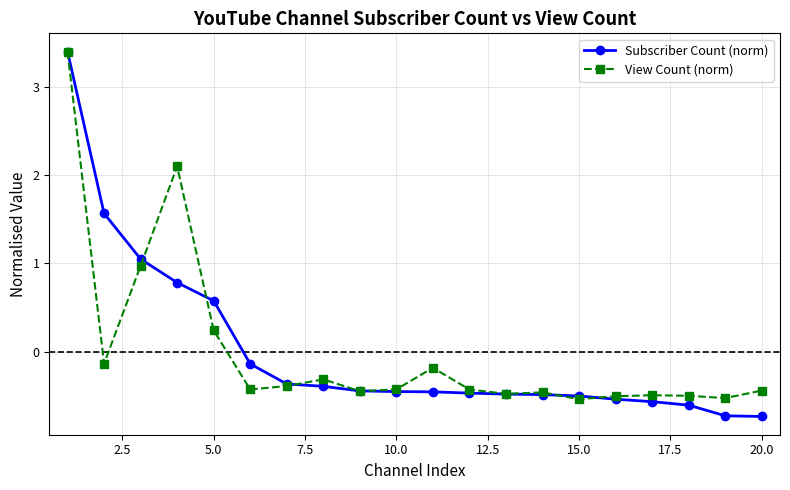

What is the highest value of the Subscriber Count (norm) series?

3.4